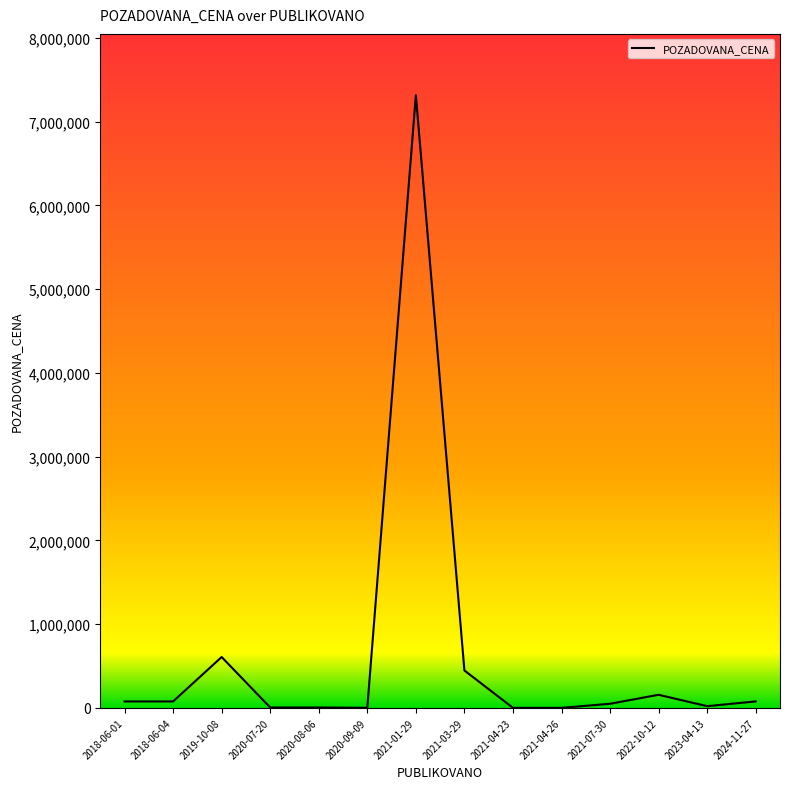

Where is the data nearest to the value 3658395?

2019-10-08